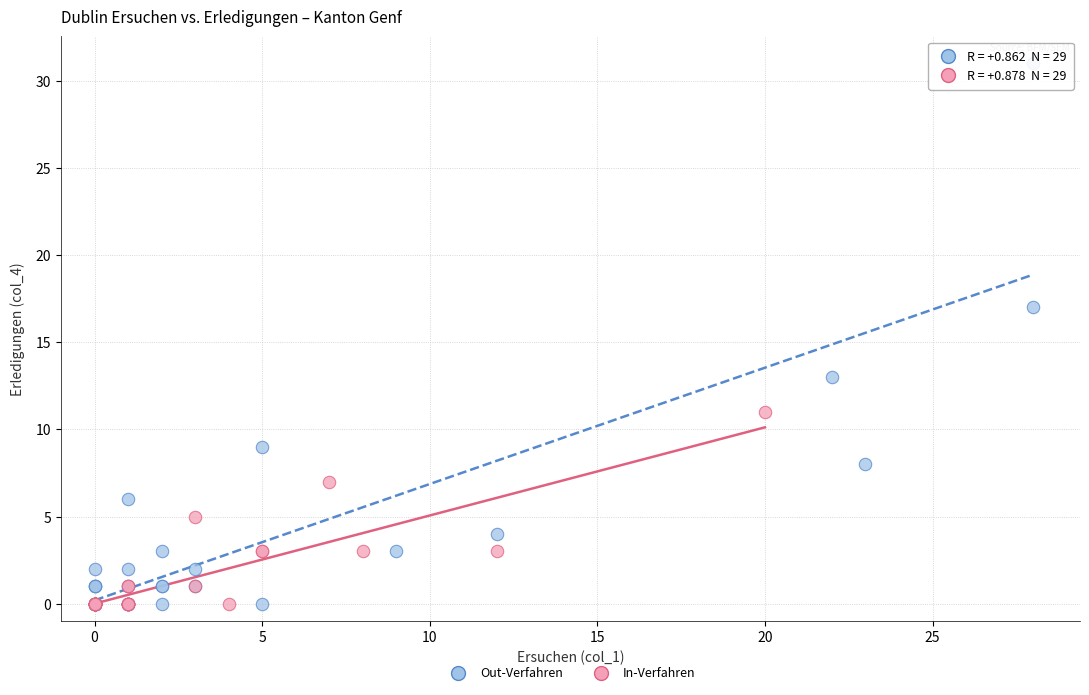

Which series has the widest spread of Y values?

Out-Verfahren